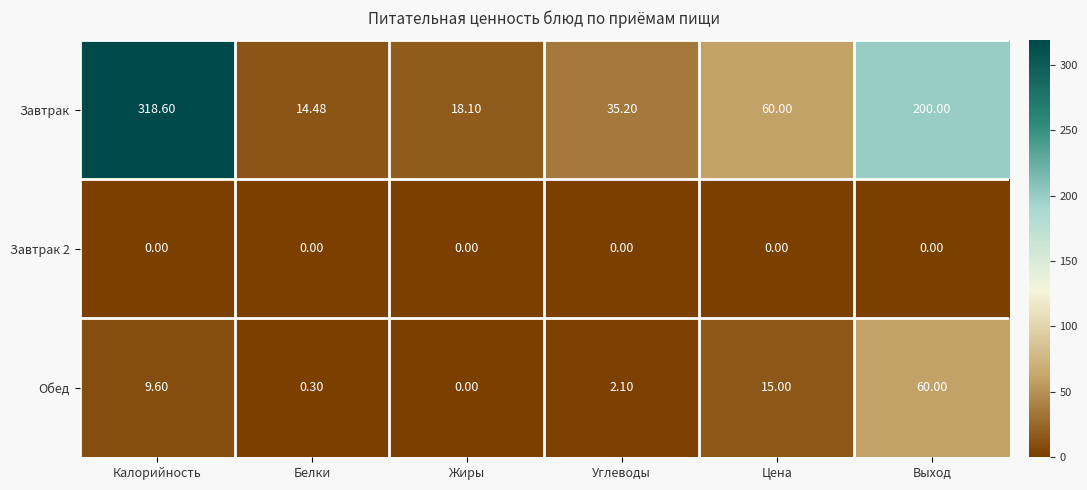

How many data points does each series have?

6